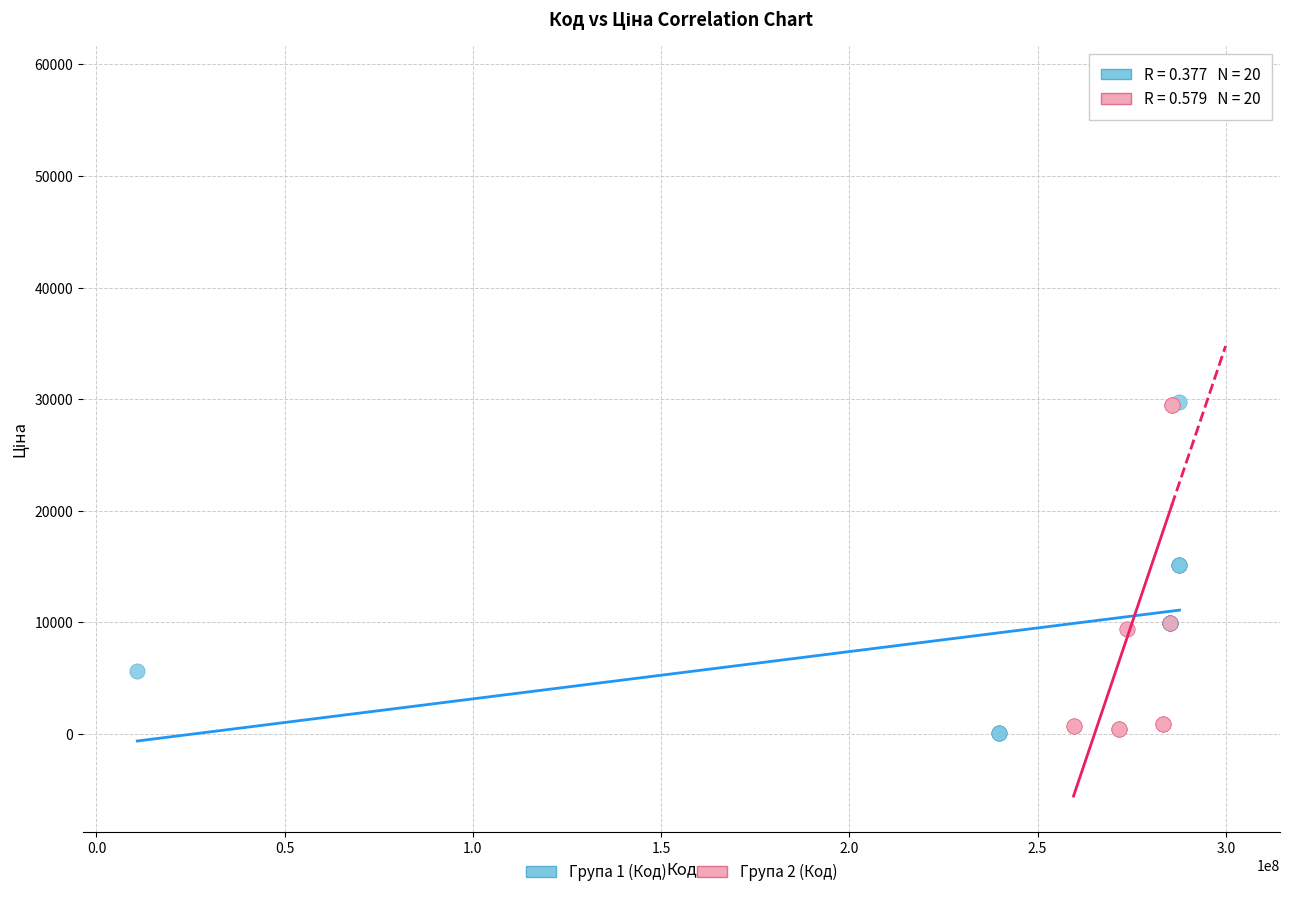

Which series has the widest spread of Y values?

Група 2 (Код)